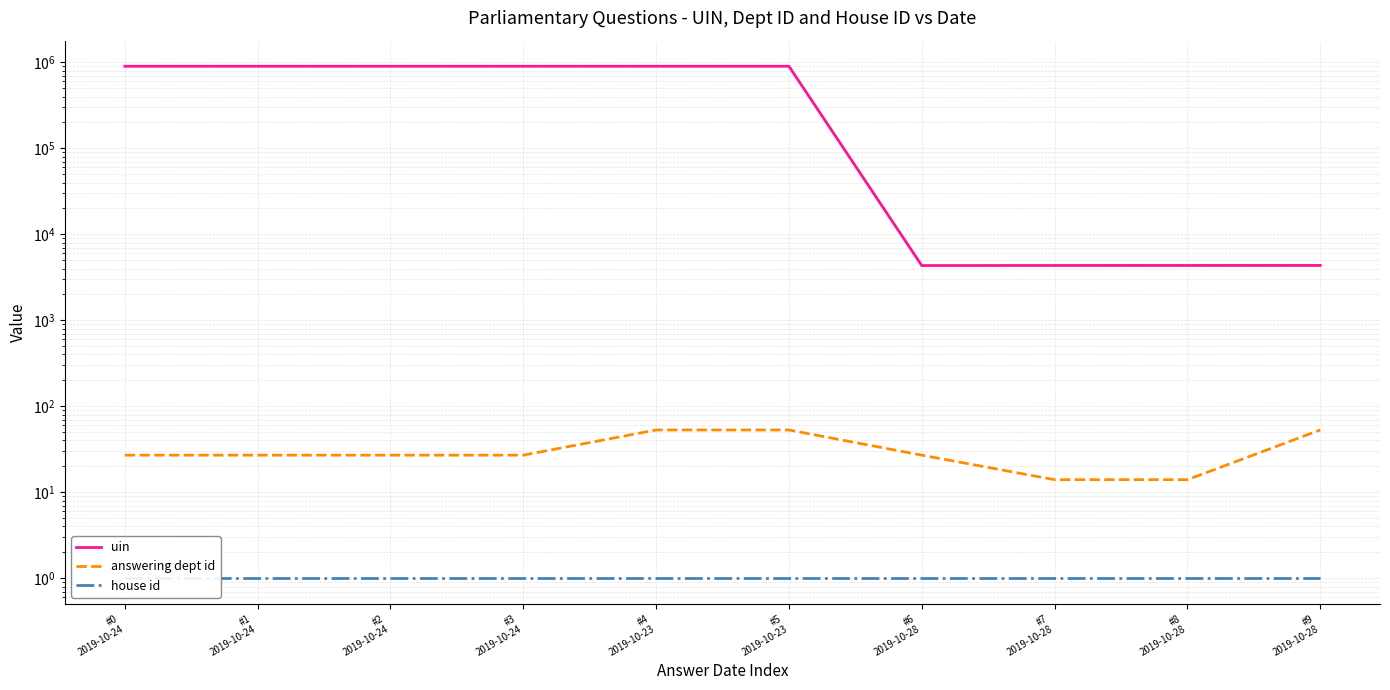

The value of house id at #4
2019-10-23 is 1. True or false?

False